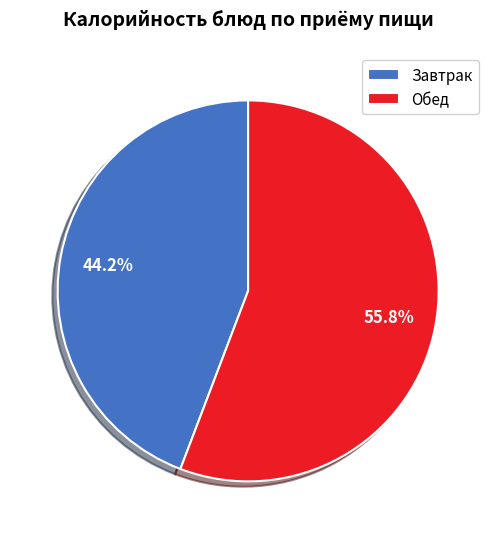

Which category has the smallest portion of the pie?

Завтрак